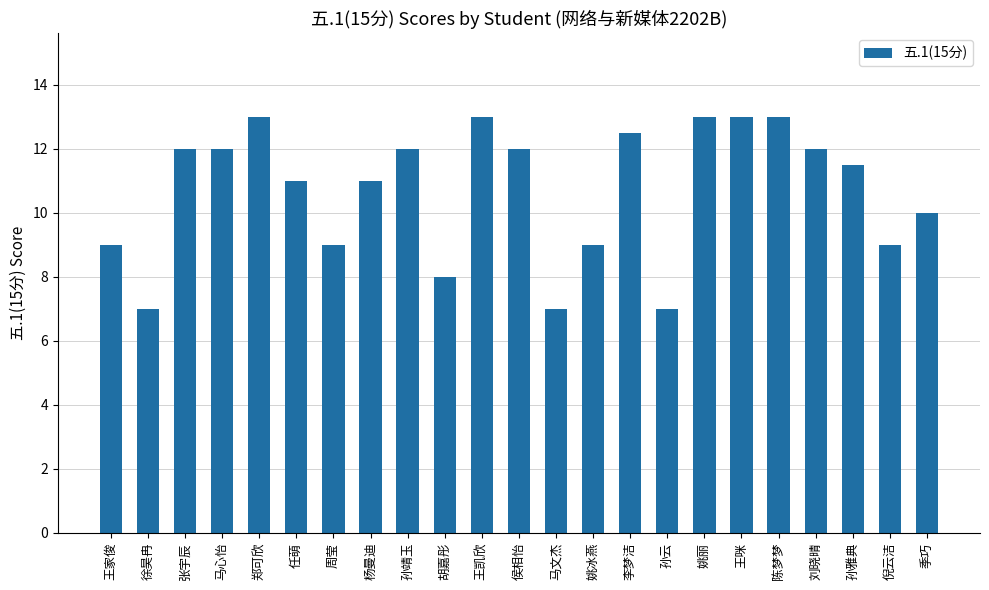

Read the value at 季巧.

10.0